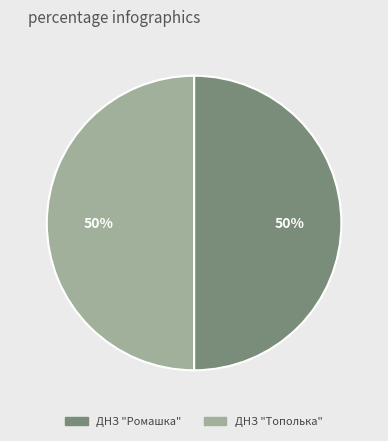

True or false: ДНЗ "Тополька" accounts for 38% of the total.

False